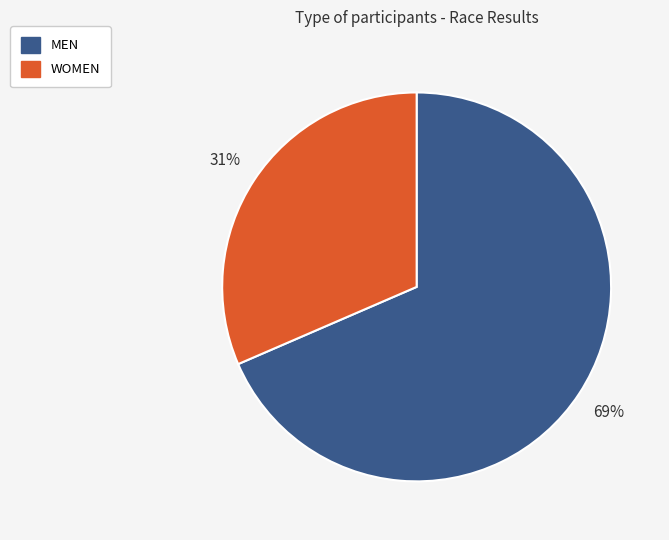

To the nearest percent, what is the combined percentage of MEN and WOMEN?

100%